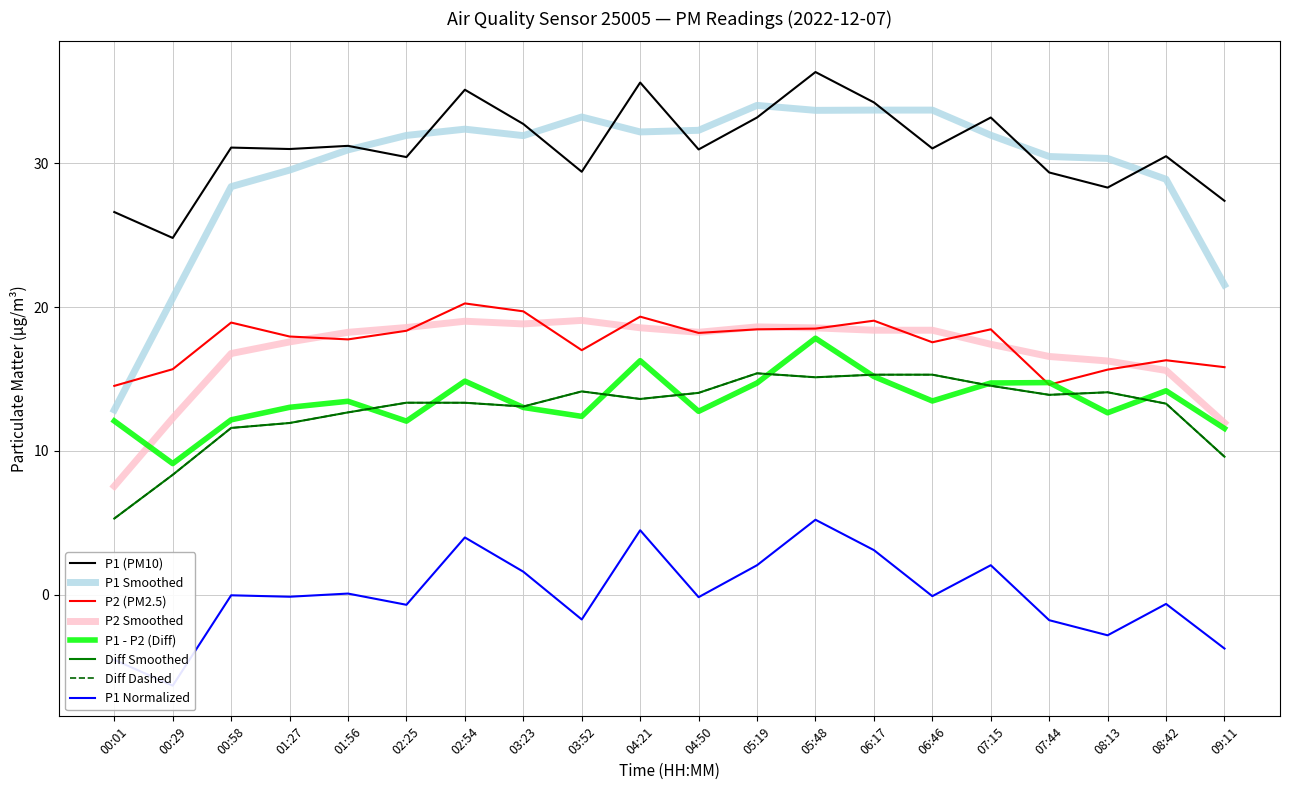

Which has a higher value, 02:25 or 01:56?

01:56